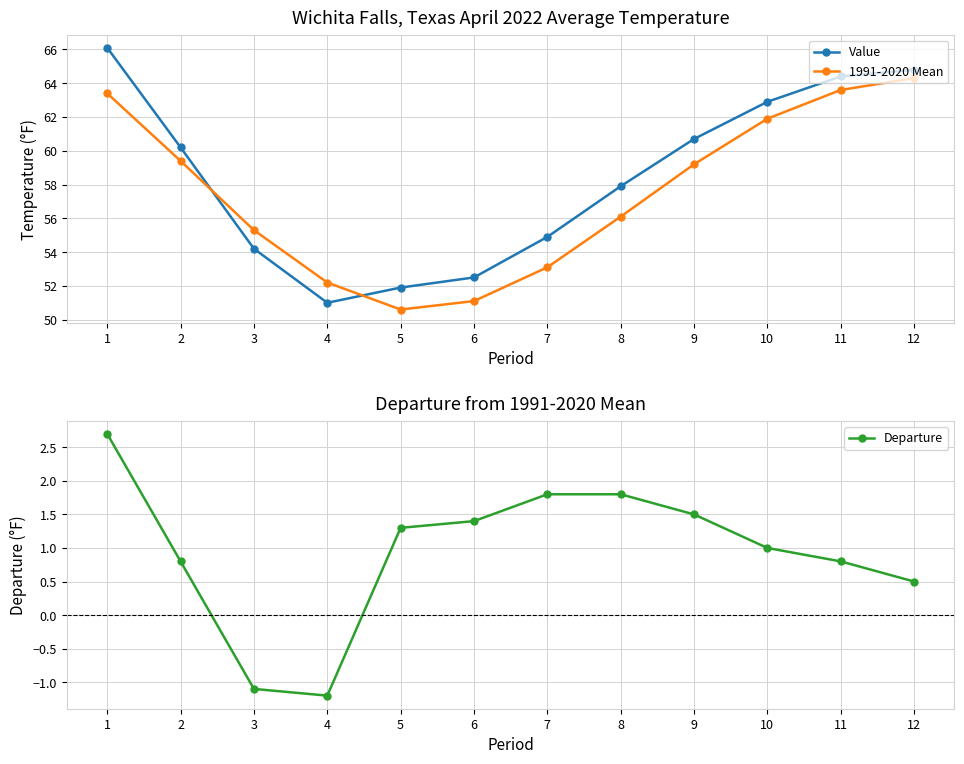

At how many categories does at least one series exceed 32?

12